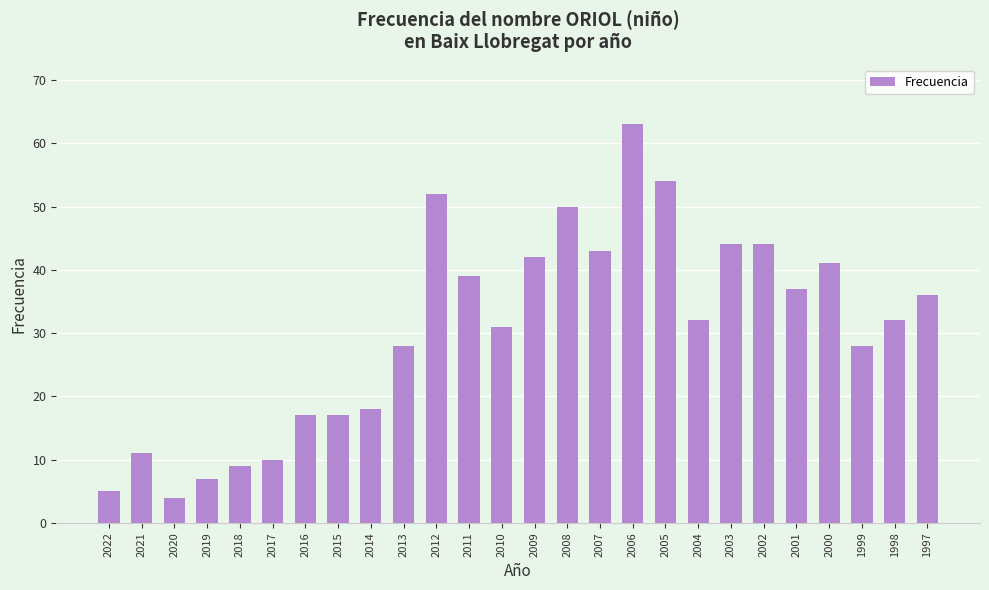

Count the number of categories in the chart.

26